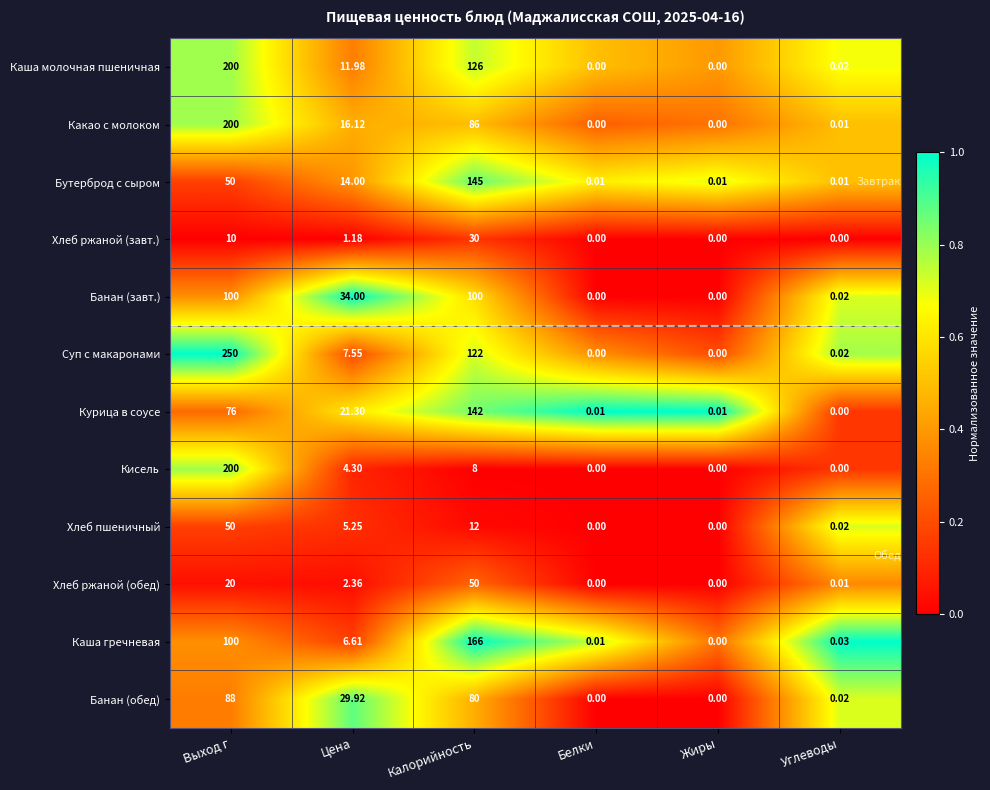

Which category has the highest value across all series?

Выход г